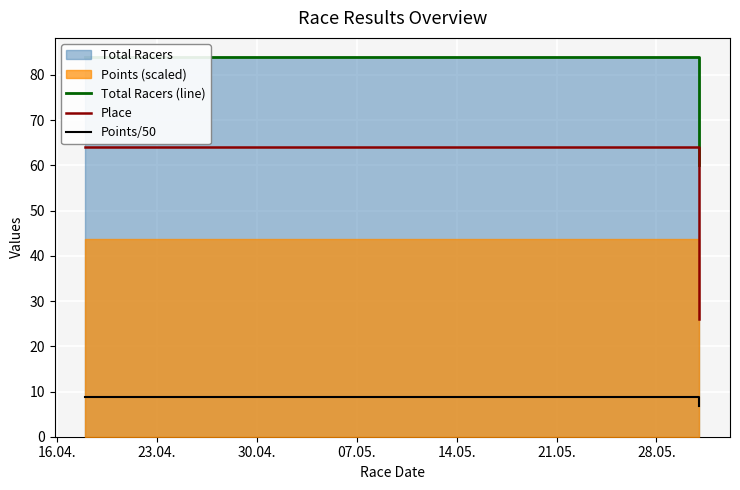

Is it true that Total Racers (line) equals 48.2 at 16.04.?

False